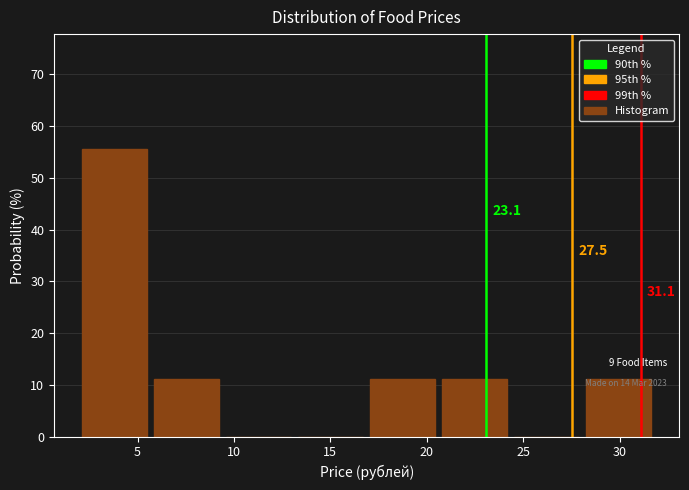

Over which range of the x-axis is the bar tallest?

2.0 to 6.0